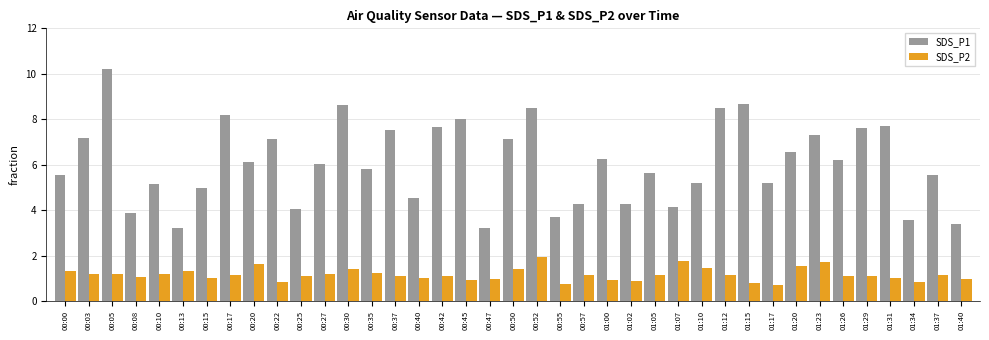

What position from the left is 01:34?

37